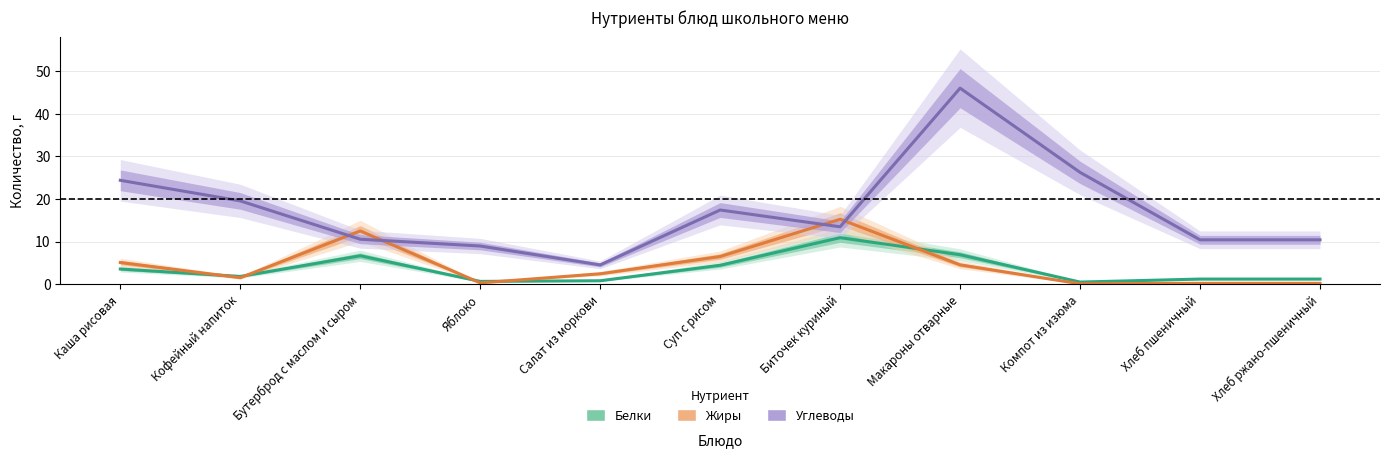

After their last crossing, which series has the higher values: Жиры or Белки?

Белки